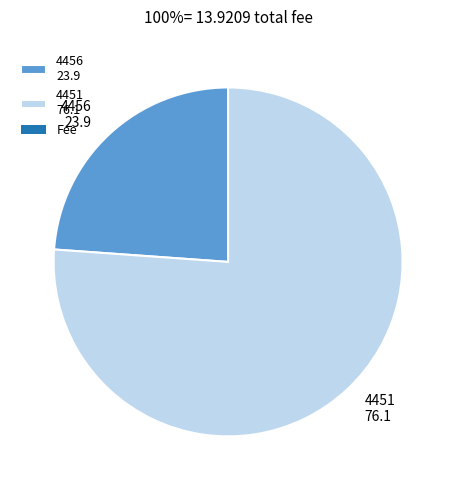

Is it true that 4456 23.9 is 24% of the pie?

True